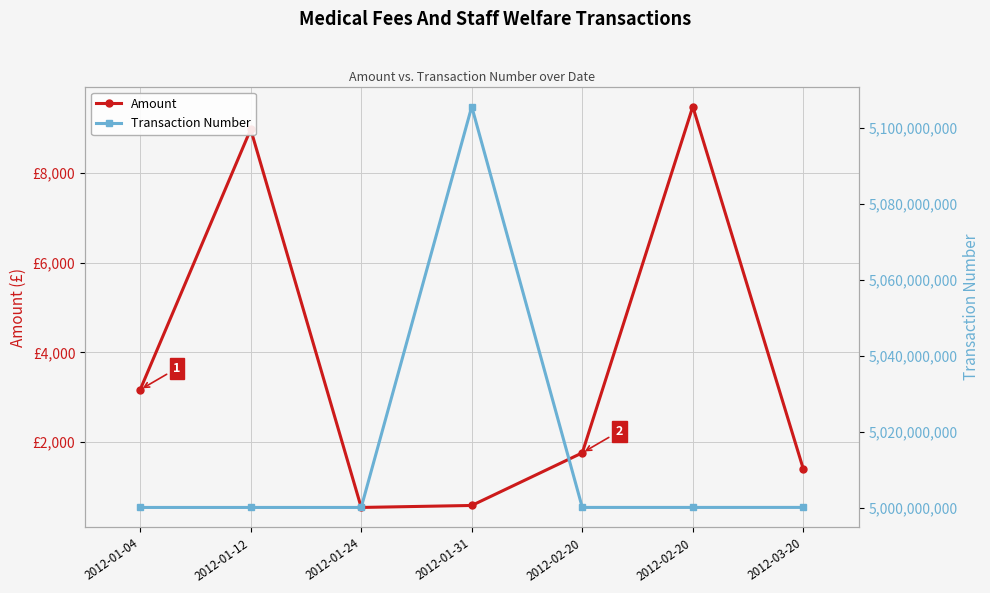

The value of Transaction Number at 2012-02-20 is 2801621569.9. True or false?

False